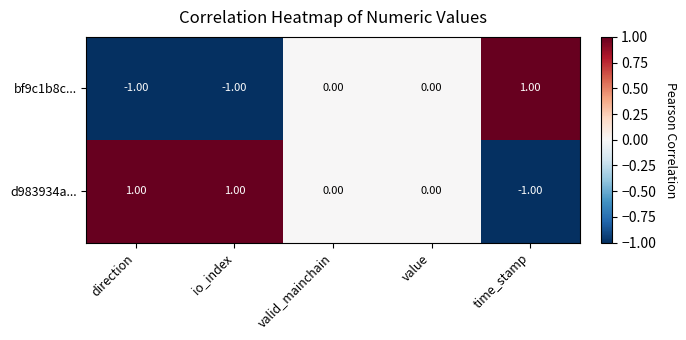

List the series in order of their overall mean, lowest first.

bf9c1b8c..., d983934a...